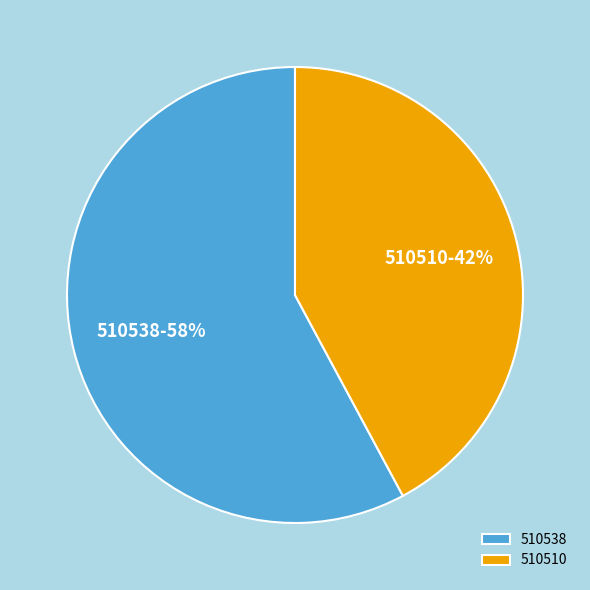

To the nearest percent, what portion does 510510 represent?

42%